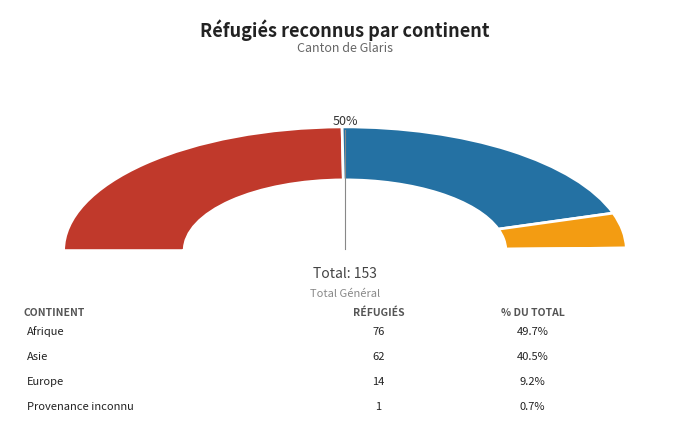

The Europe slice represents 24% of the pie. True or false?

False